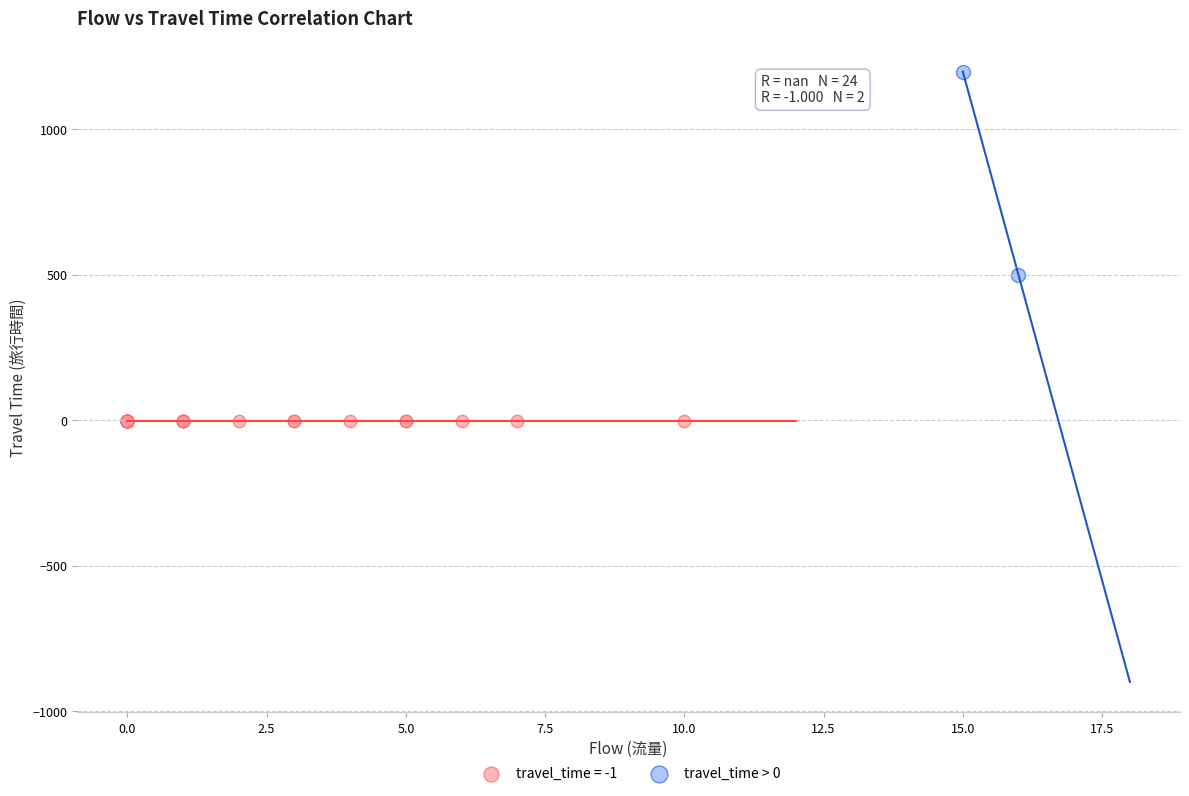

What are all the series names shown in the legend?

travel_time = -1, travel_time > 0